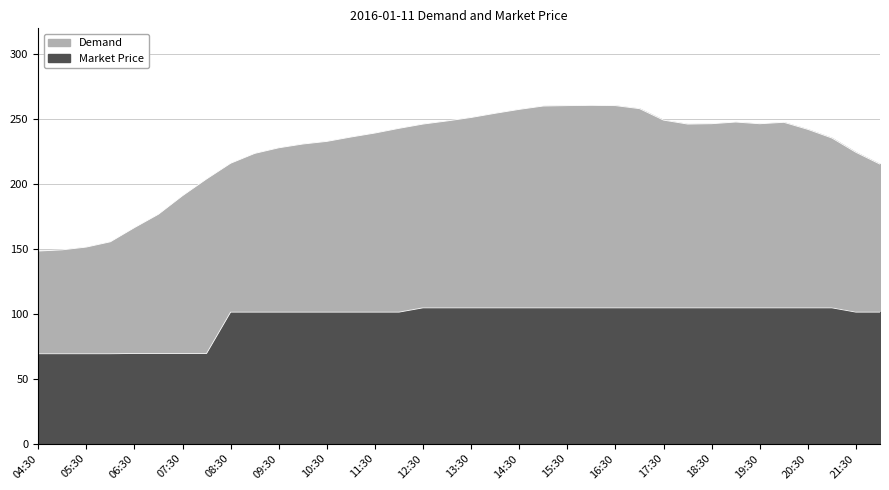

Between 14:30 and 20:30, which series saw the biggest shift?

Demand